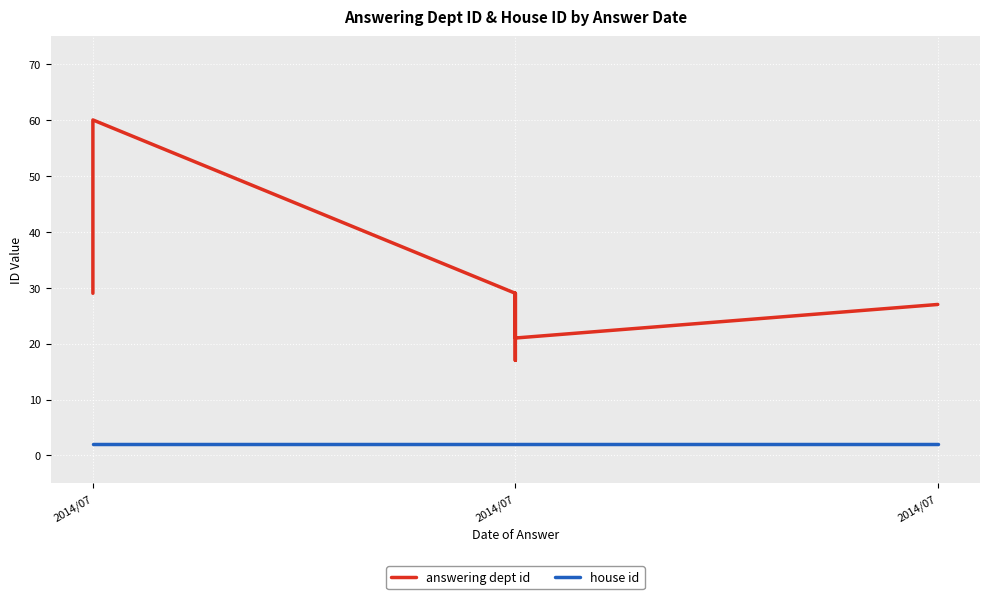

How many values in the answering dept id series exceed 29?

1